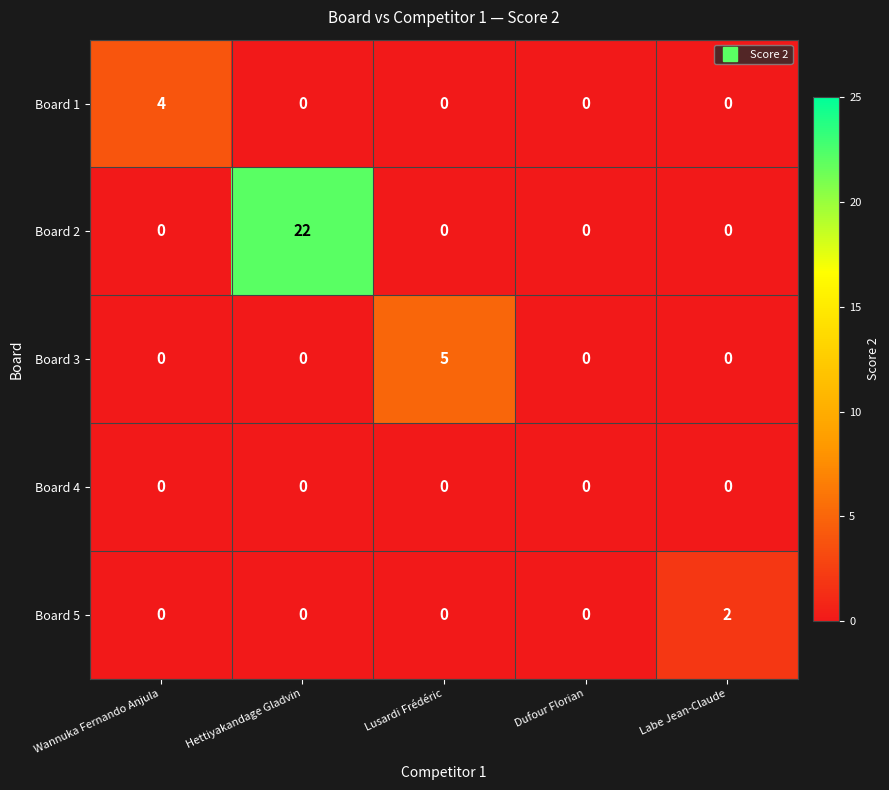

How many data points does each series have?

5